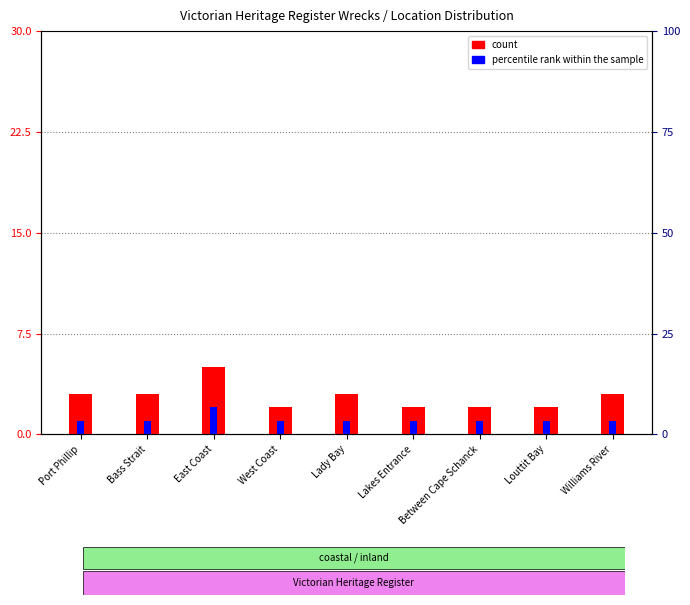

Rank the series by their average value, from lowest to highest.

percentile rank within the sample, count